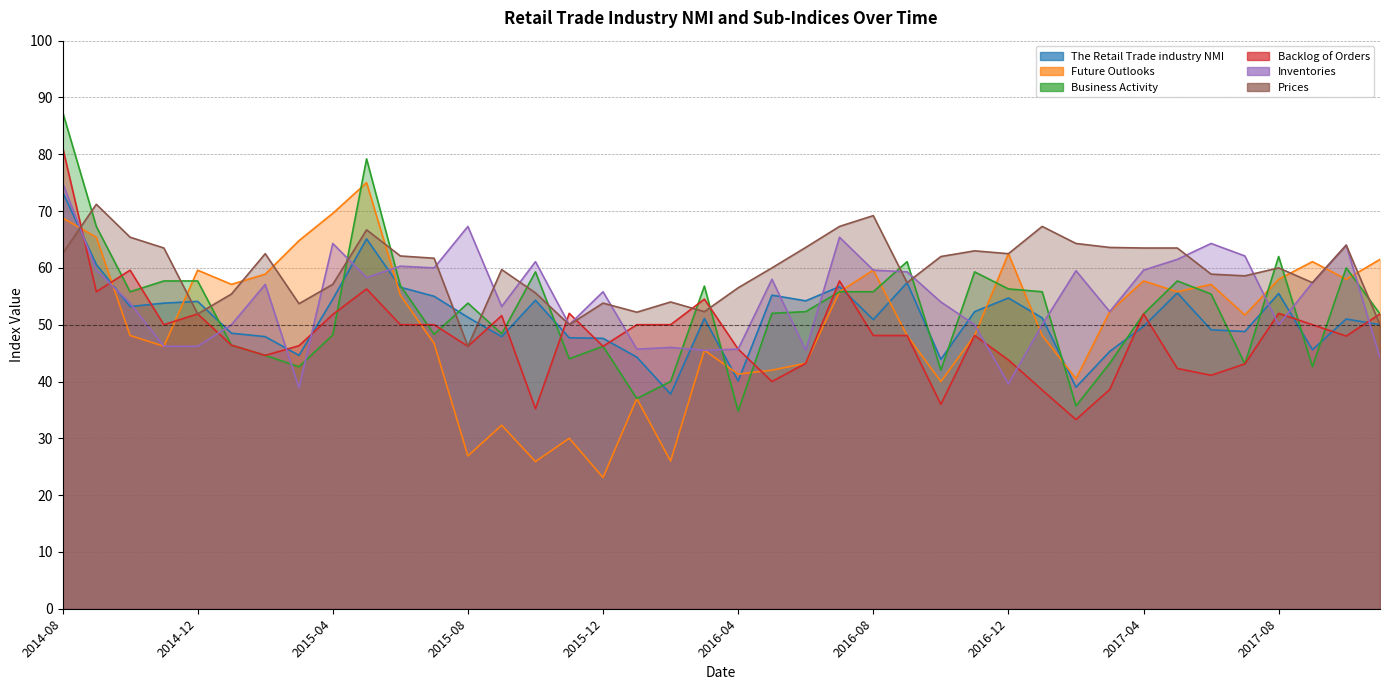

At 2015-07, list the series in order from smallest to largest.

Future Outlooks, Business Activity, Backlog of Orders, The Retail Trade industry NMI, Inventories, Prices